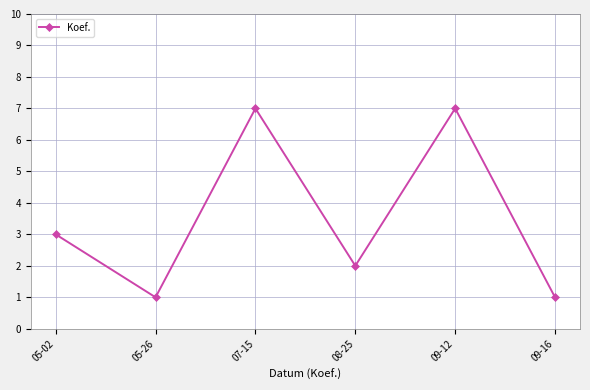

At which label is the value closest to 4?

05-02